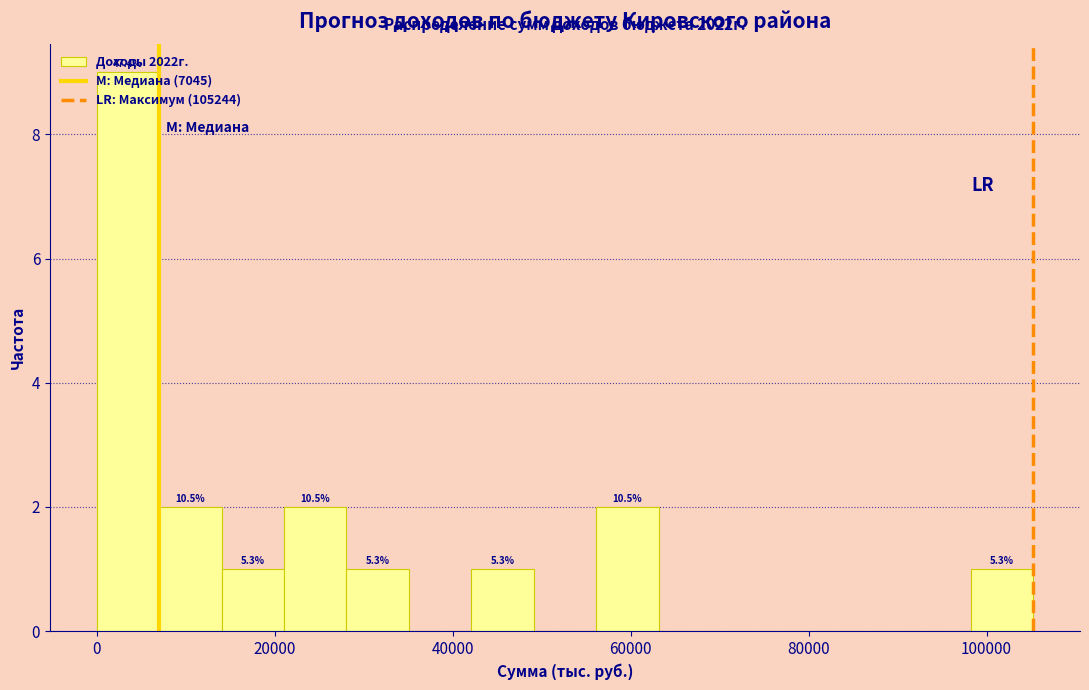

Around what value on the x-axis is the tallest bar? Give the approximate position of its centre, as read against the axis.

4000